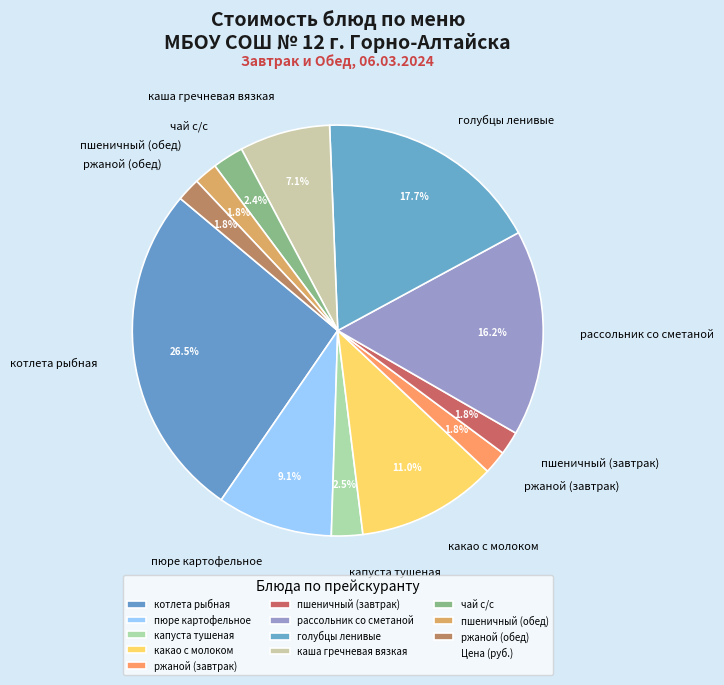

Which category has the biggest portion of the pie?

котлета рыбная